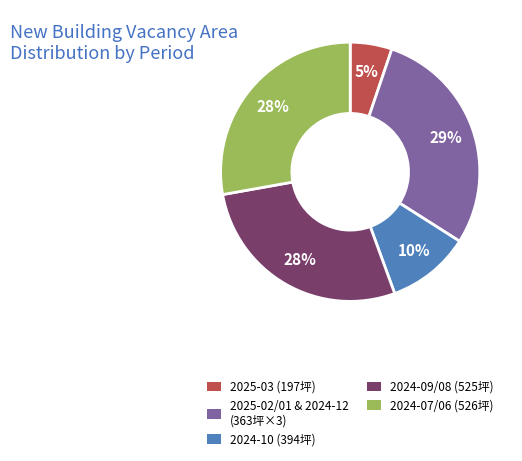

Which slice is the largest?

2025-02/01 & 2024-12 (363坪×3)